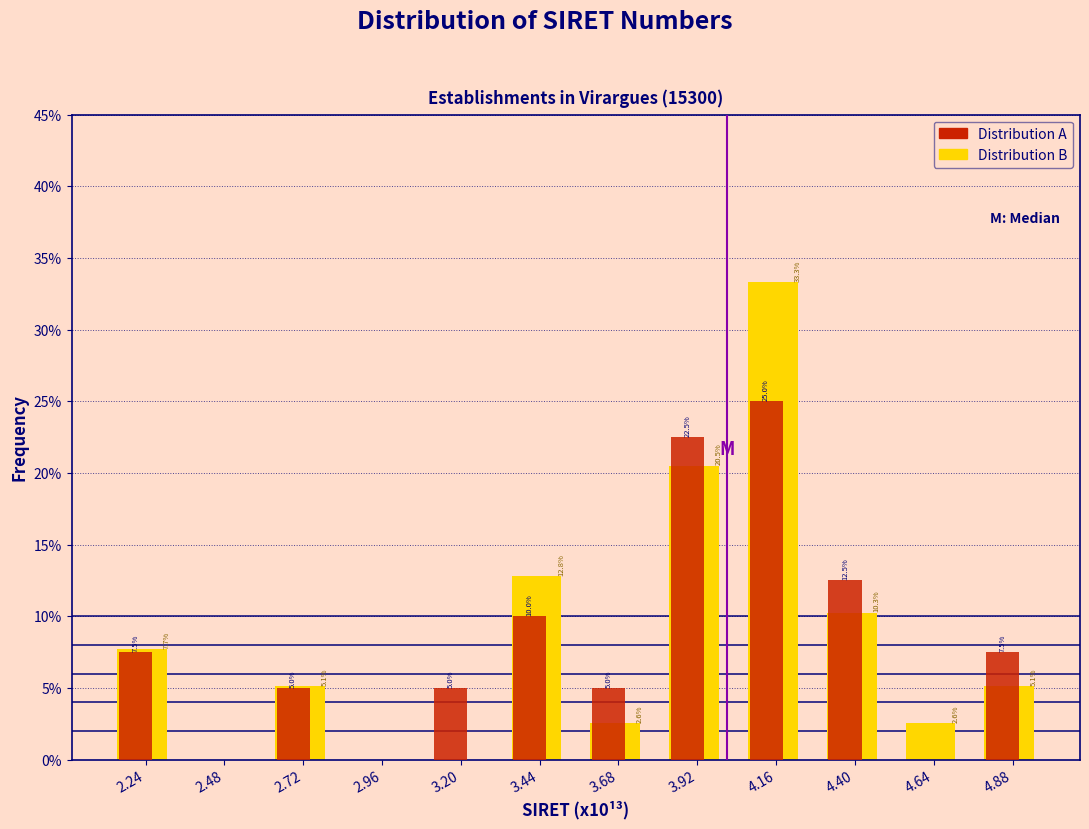

What value does the Distribution A series have at 2.24?

7.5